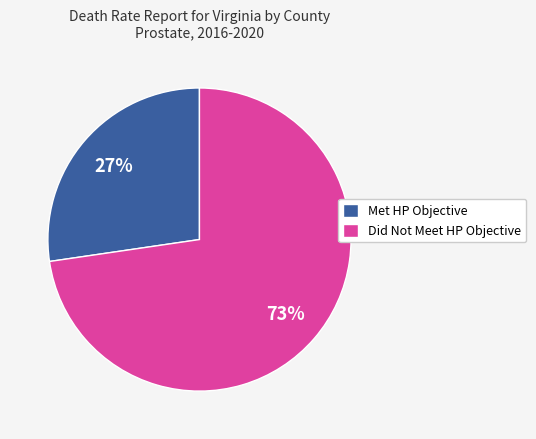

To the nearest percent, what is the combined percentage of Met HP Objective and Did Not Meet HP Objective?

100%